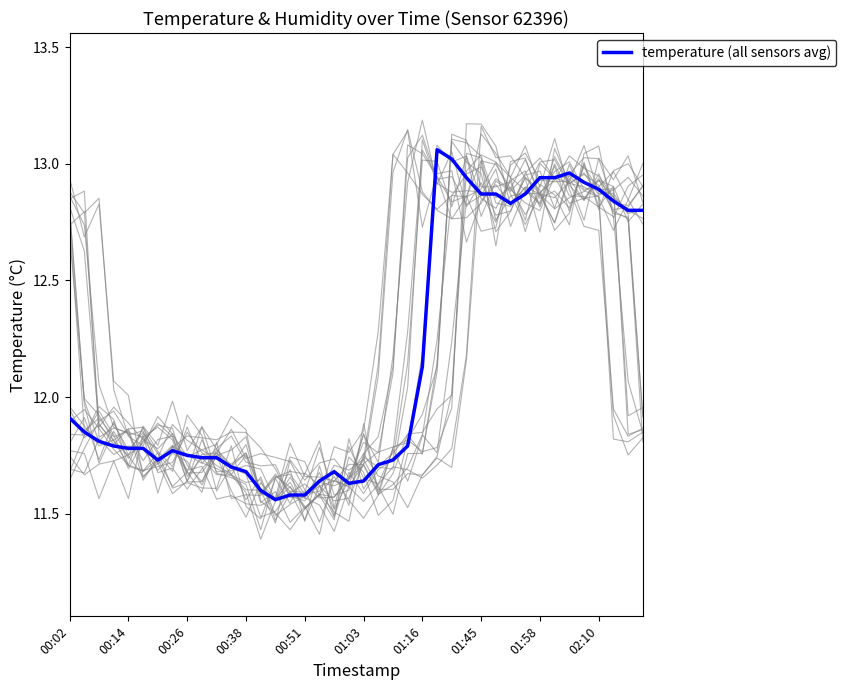

How many categories are shown in the chart?

40